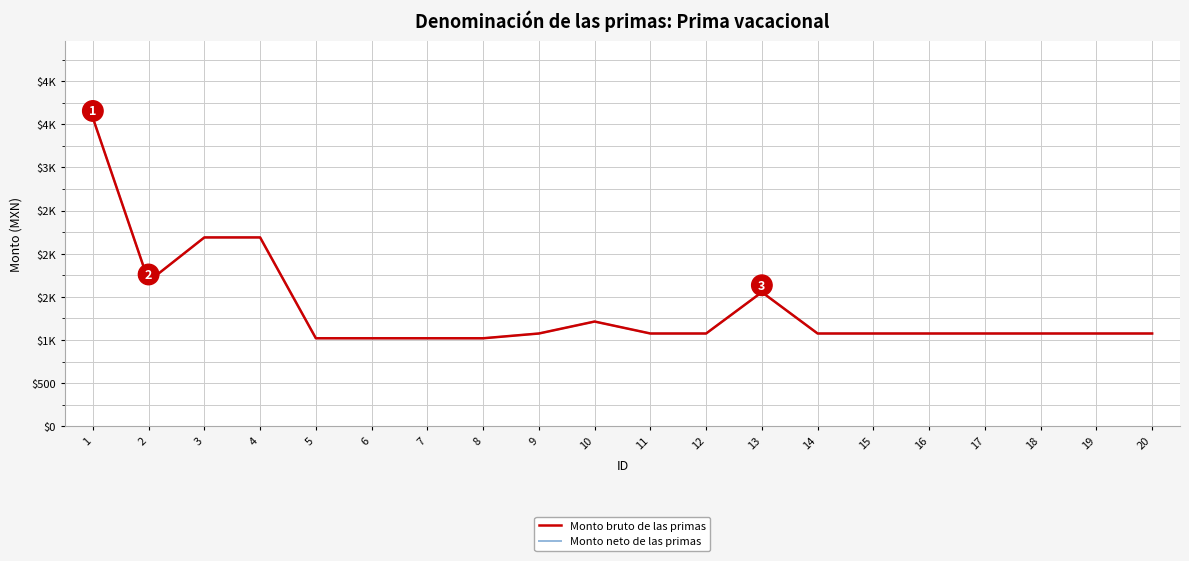

True or false: Monto bruto de las primas has a value of 3575.3 at 1.

True